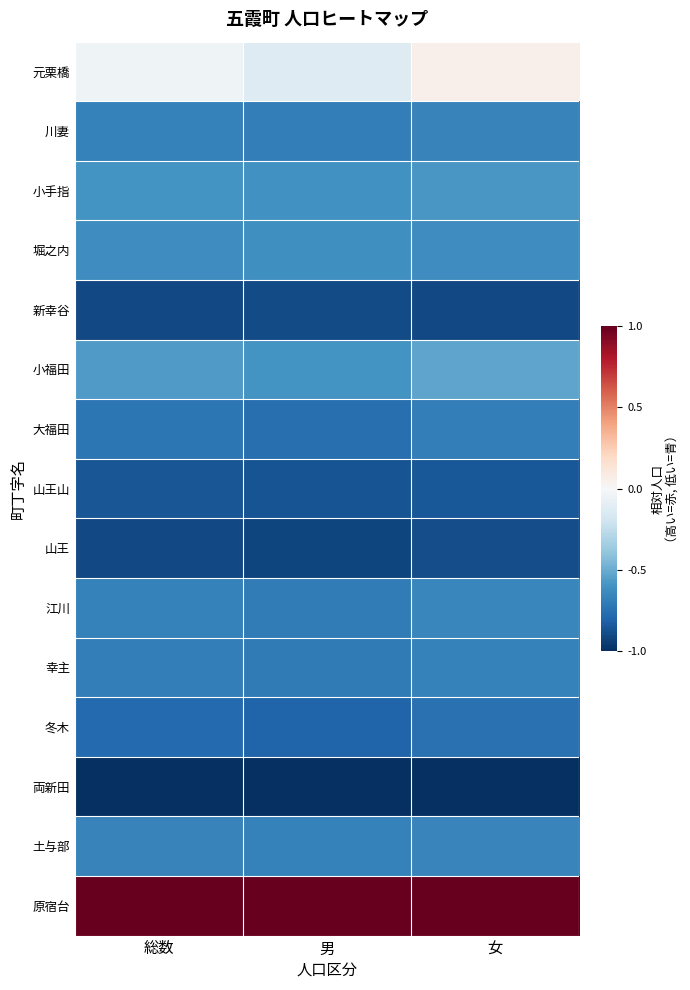

Count the number of data series in this chart.

15